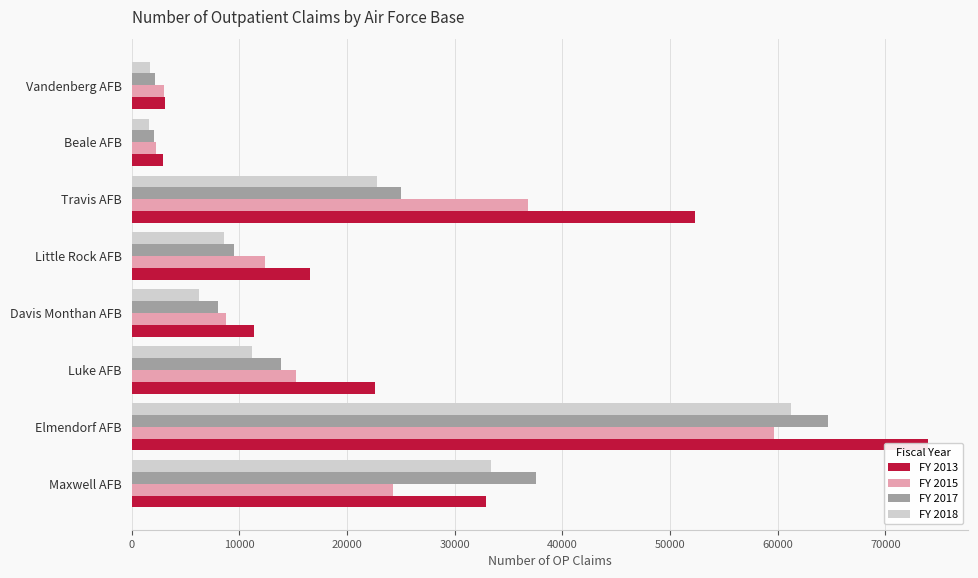

How many series are shown in this chart?

4